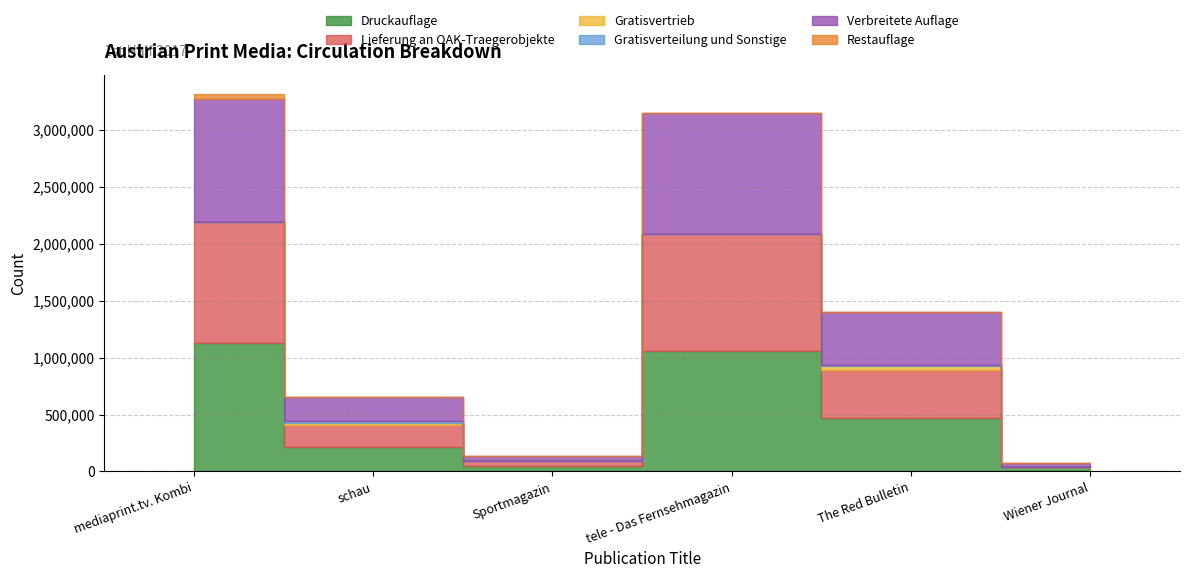

List the labels in order of Verbreitete Auflage value, smallest first.

Wiener Journal, Sportmagazin, schau, The Red Bulletin, tele - Das Fernsehmagazin, mediaprint.tv. Kombi